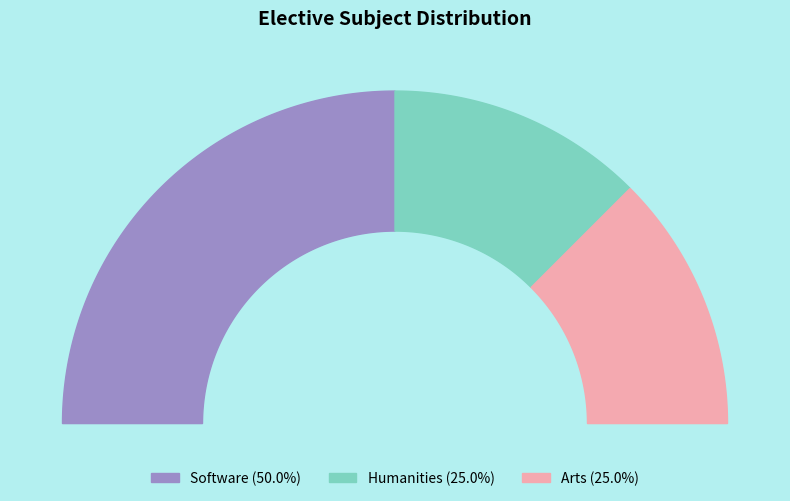

The Humanities slice represents 39% of the pie. True or false?

False